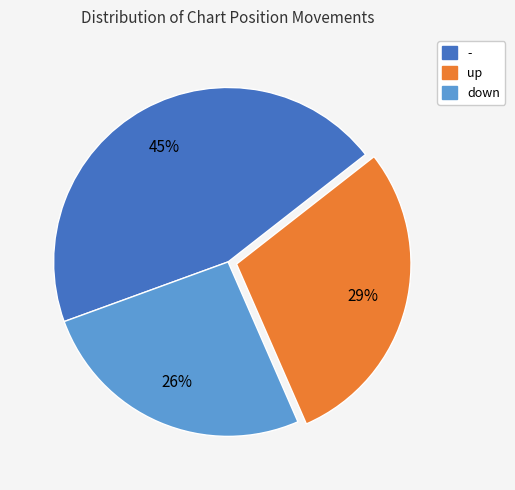

The - slice represents 50% of the pie. True or false?

False